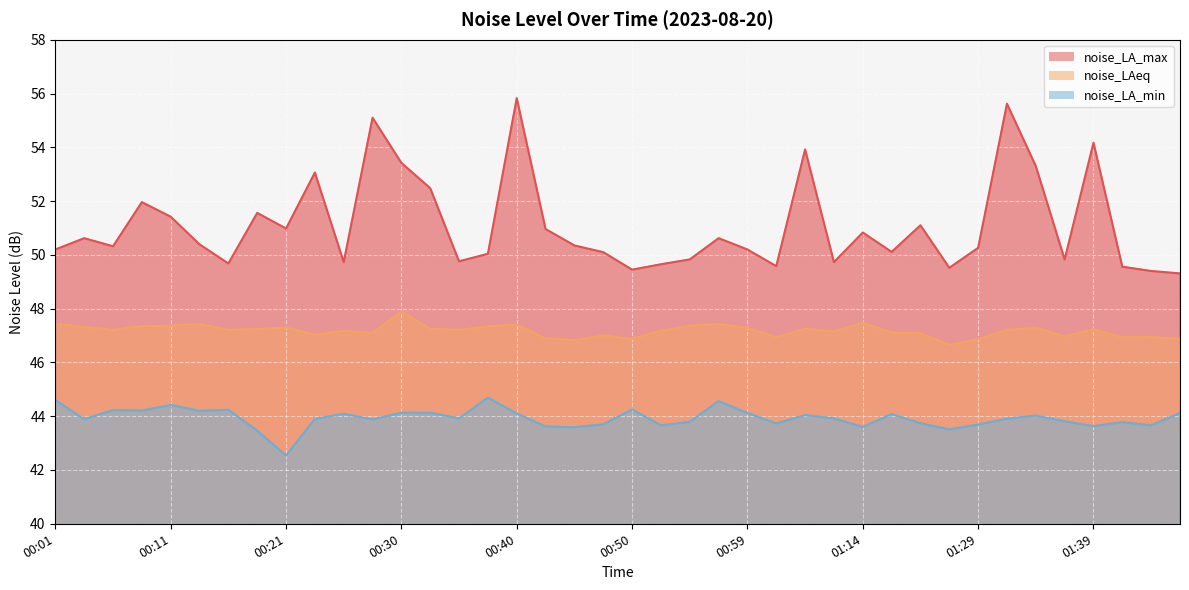

How many interior local valleys does the noise_LAeq series have?

12